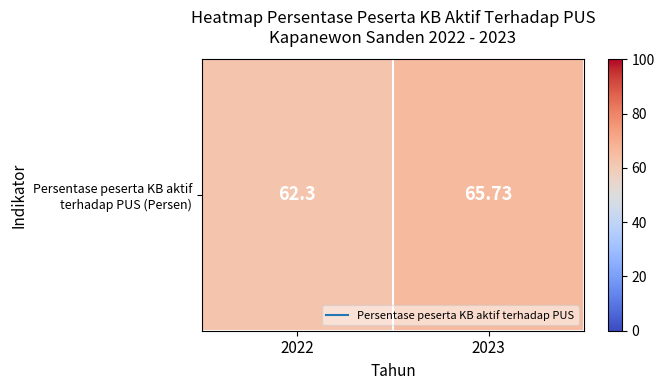

How many values exceed 65?

1